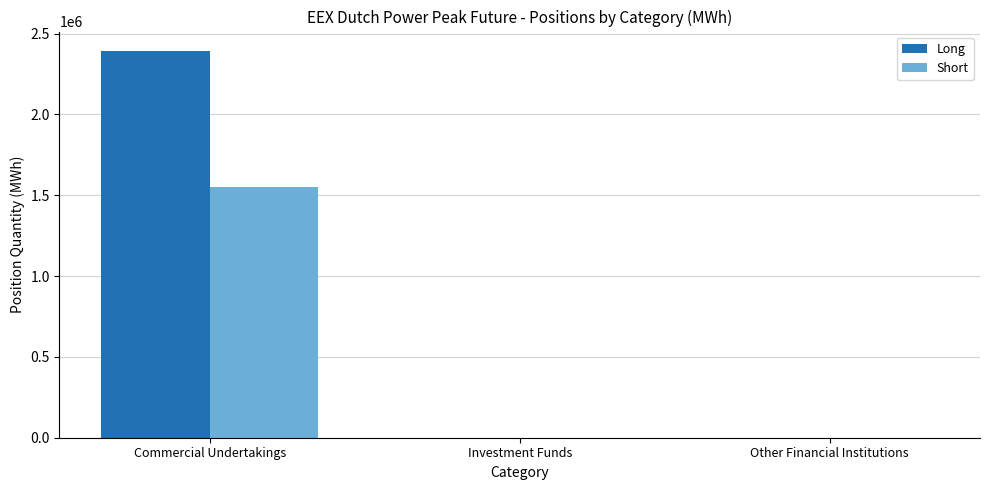

How many data points in Short are above 0?

1